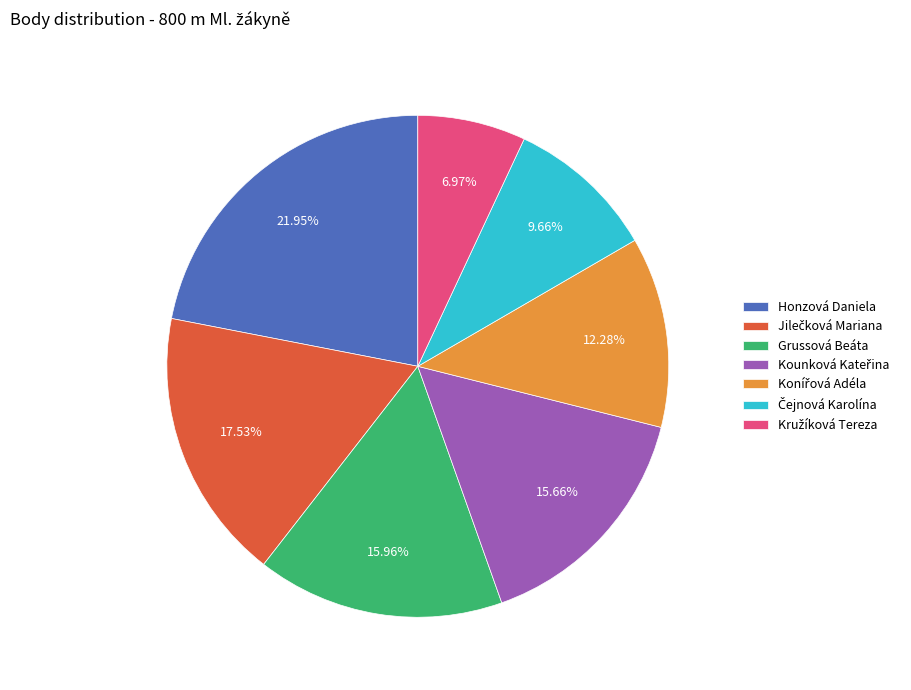

The Grussová Beáta slice represents 16% of the pie. True or false?

True